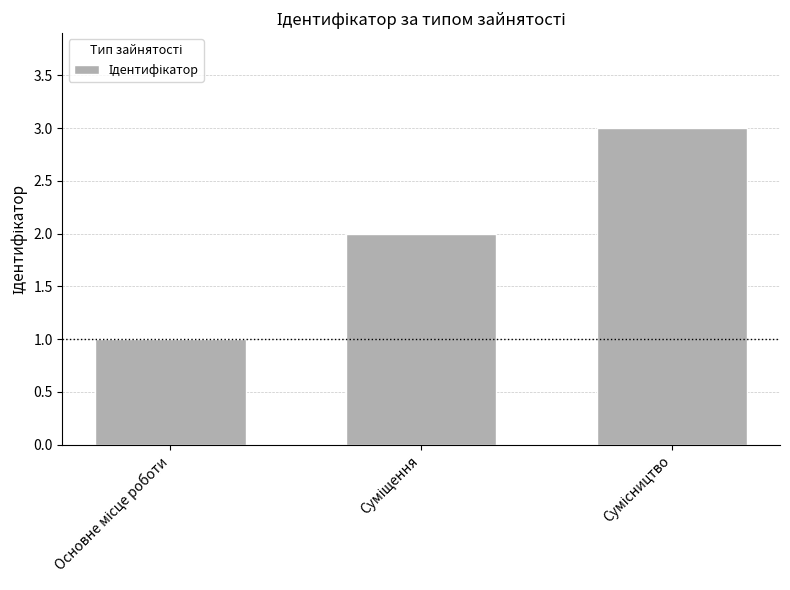

What is the sum of all values?

6